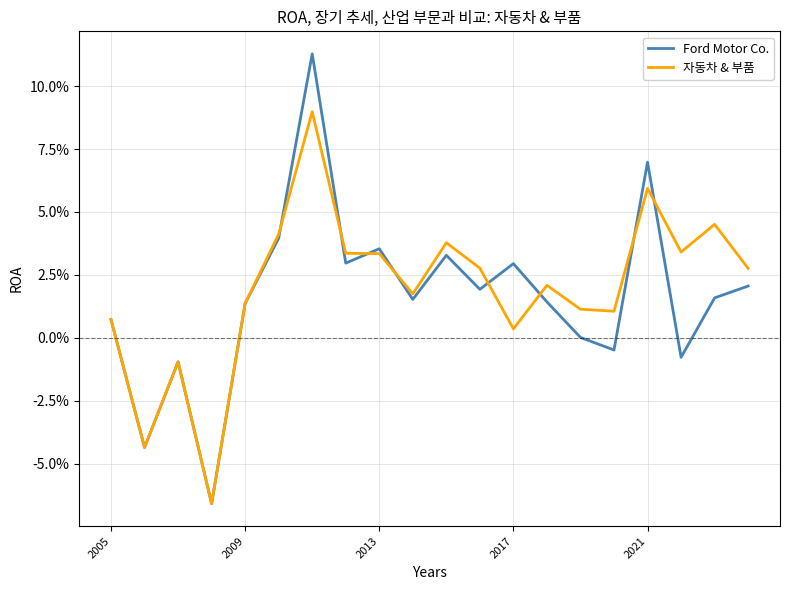

After their last crossing, which series has the higher values: Ford Motor Co. or 자동차 & 부품?

자동차 & 부품